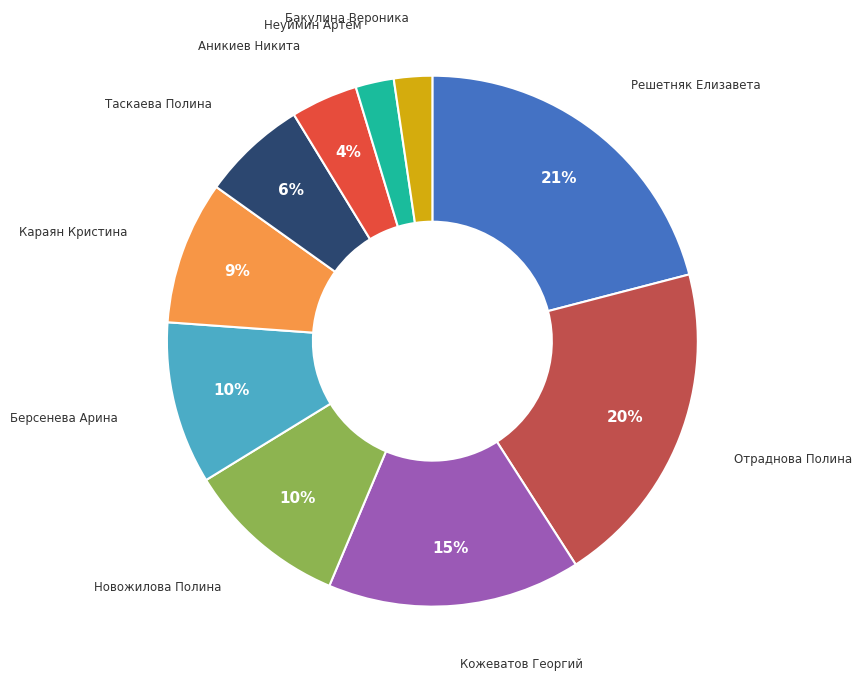

To the nearest percent, what is the average slice percentage?

10%